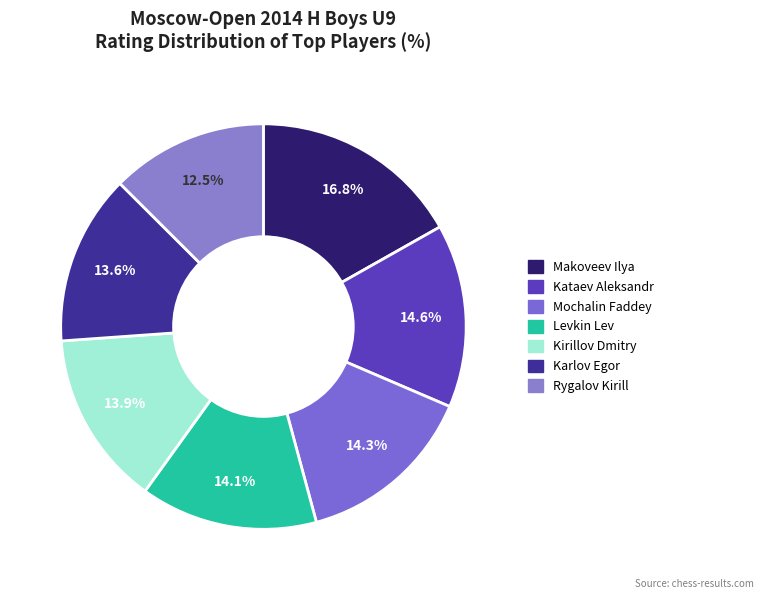

Rank the categories by value from highest to lowest.

Makoveev Ilya, Kataev Aleksandr, Mochalin Faddey, Levkin Lev, Kirillov Dmitry, Karlov Egor, Rygalov Kirill